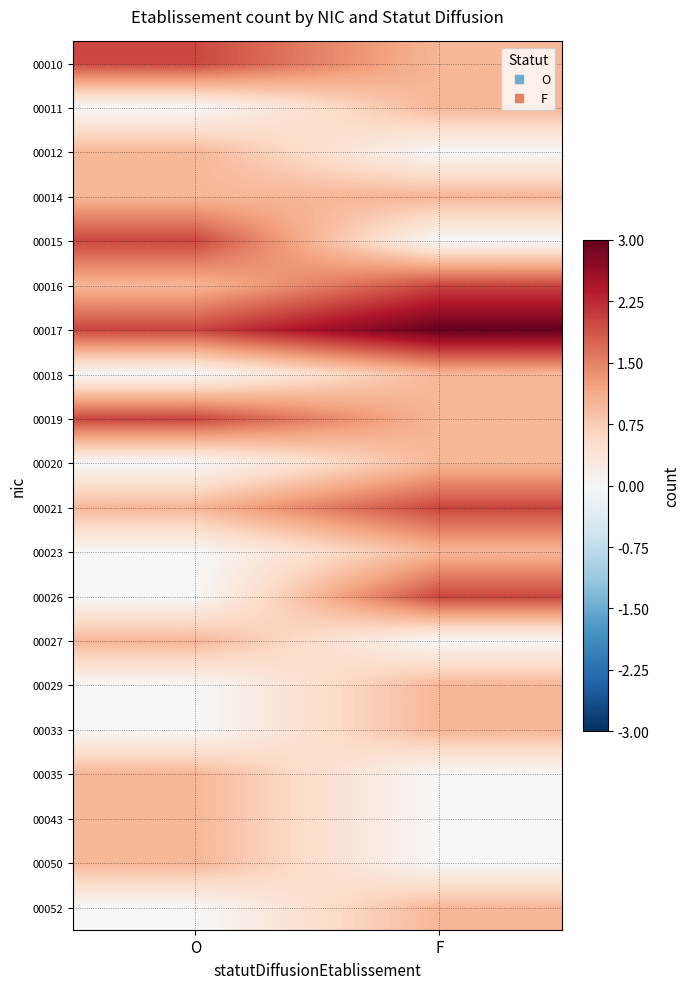

At which category does the chart reach its minimum across all series?

O